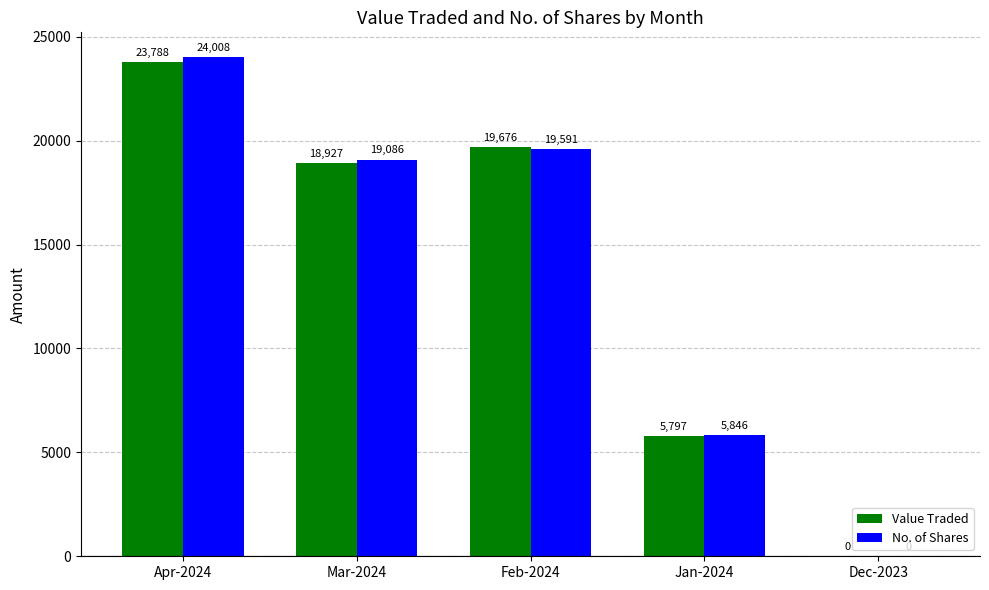

Which series has the largest total across all categories?

No. of Shares